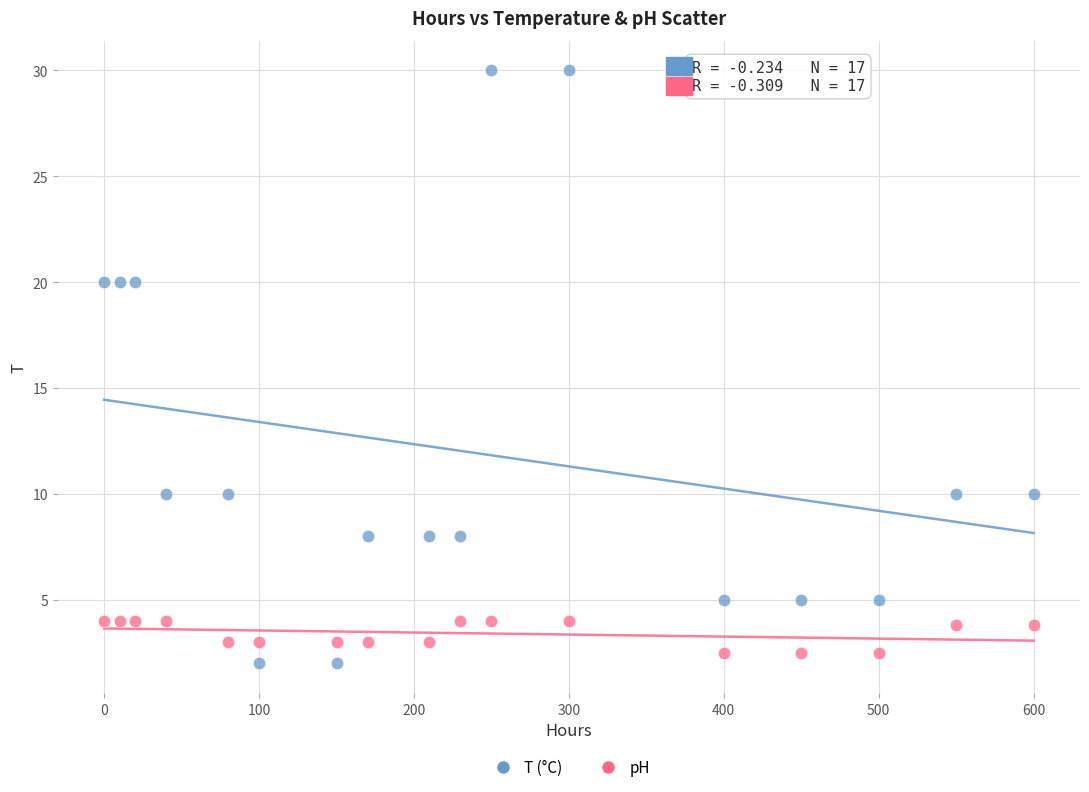

What is the X range (max minus min) for the scatter plot?

600.0